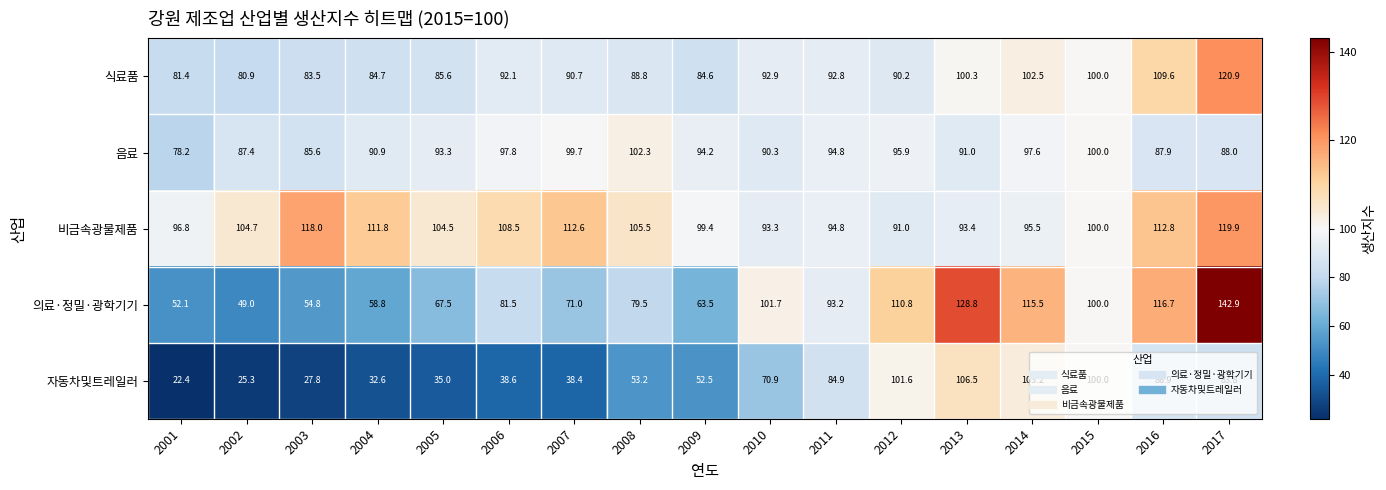

Which series has the widest spread of values?

의료·정밀·광학기기